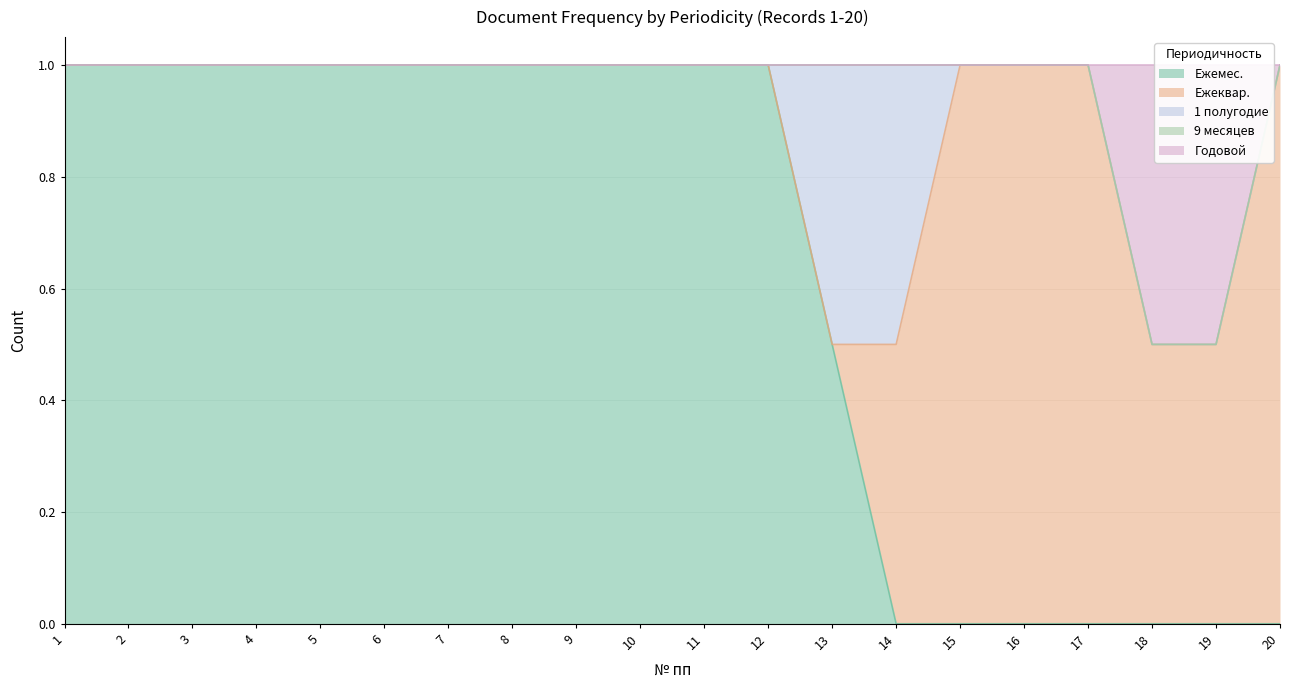

At how many categories does at least one series exceed 0?

20